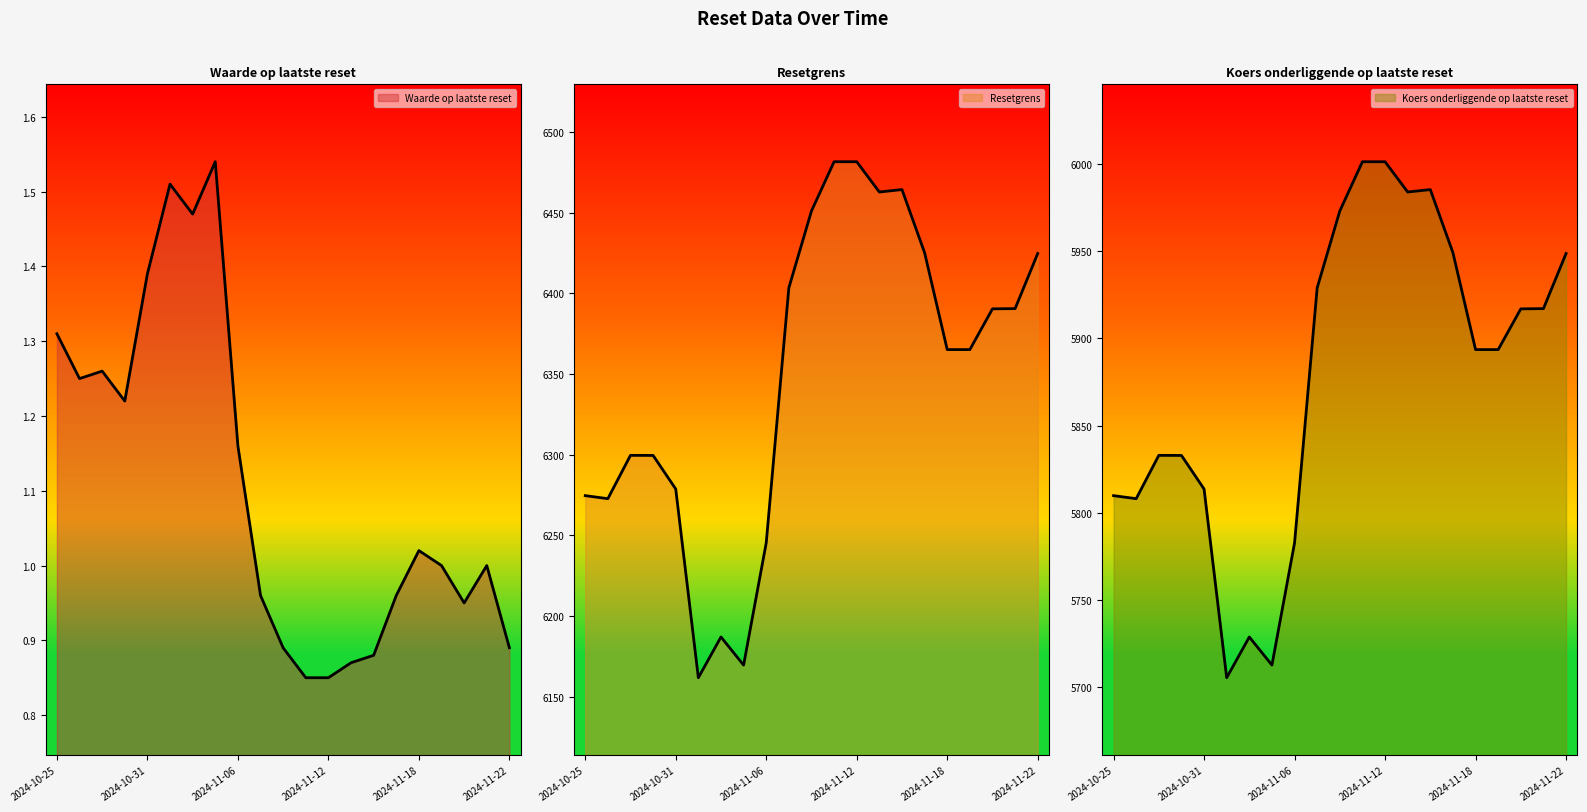

Reading left to right, list all the values displayed in this chart.

Waarde op laatste reset: 2024-10-25=1.3	2024-10-28=1.2	2024-10-29=1.3	2024-10-30=1.2	2024-10-31=1.4	2024-11-01=1.5	2024-11-04=1.5	2024-11-05=1.5	2024-11-06=1.2	2024-11-07=1.0	2024-11-08=0.9	2024-11-11=0.8	2024-11-12=0.8	2024-11-13=0.9	2024-11-14=0.9	2024-11-15=1.0	2024-11-18=1.0	2024-11-19=1.0	2024-11-20=0.9	2024-11-21=1.0	2024-11-22=0.9
Resetgrens: 2024-10-25=6274.6	2024-10-28=6272.8	2024-10-29=6299.6	2024-10-30=6299.6	2024-10-31=6278.8	2024-11-01=6161.9	2024-11-04=6187.1	2024-11-05=6169.7	2024-11-06=6245.4	2024-11-07=6403.4	2024-11-08=6450.9	2024-11-11=6481.5	2024-11-12=6481.5	2024-11-13=6462.7	2024-11-14=6464.2	2024-11-15=6425.1	2024-11-18=6365.1	2024-11-19=6365.1	2024-11-20=6390.3	2024-11-21=6390.5	2024-11-22=6424.6
Koers onderliggende op laatste reset: 2024-10-25=5809.9	2024-10-28=5808.1	2024-10-29=5833.0	2024-10-30=5832.9	2024-10-31=5813.7	2024-11-01=5705.4	2024-11-04=5728.8	2024-11-05=5712.7	2024-11-06=5782.8	2024-11-07=5929.0	2024-11-08=5973.1	2024-11-11=6001.4	2024-11-12=6001.4	2024-11-13=5984.0	2024-11-14=5985.4	2024-11-15=5949.2	2024-11-18=5893.6	2024-11-19=5893.6	2024-11-20=5917.0	2024-11-21=5917.1	2024-11-22=5948.7